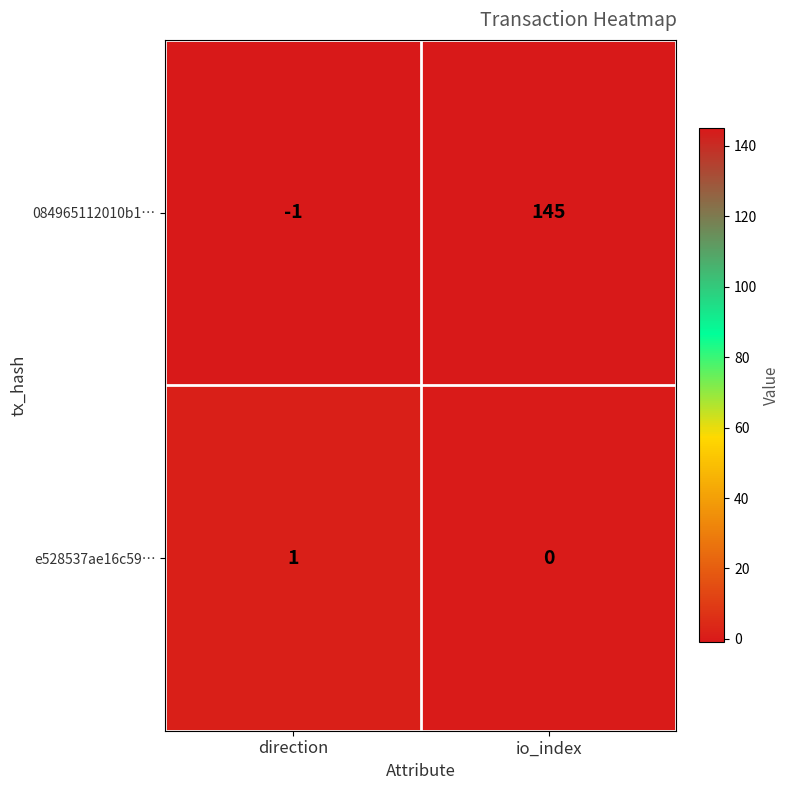

Which category has the highest value in the e528537ae16c59… series?

direction